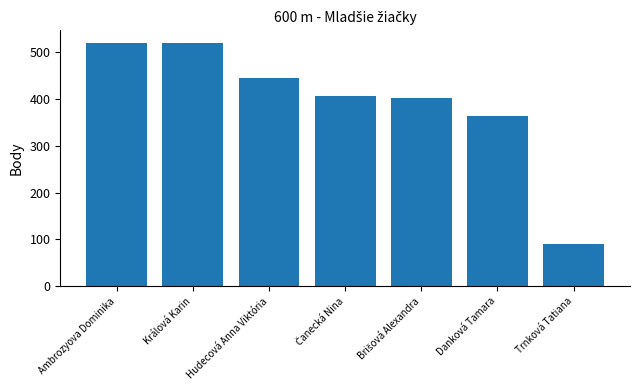

What is the label of the 1st bar from the left?

Ambrozyova Dominika